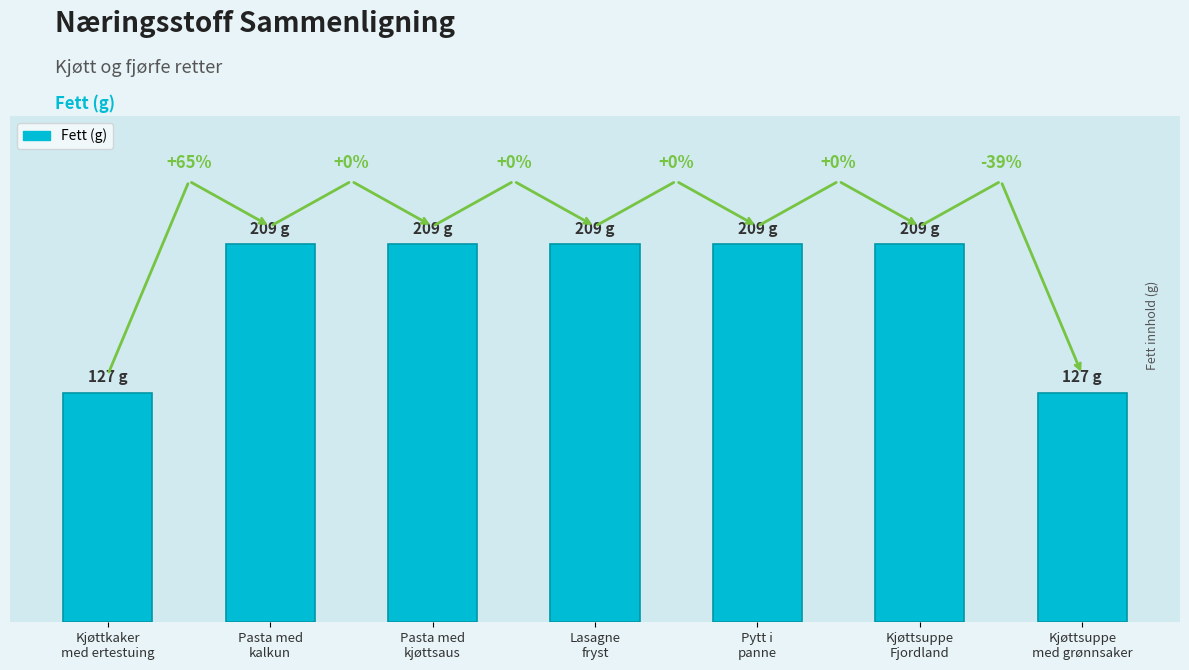

List the labels in order of value, smallest first.

Kjøttkaker
med ertestuing, Kjøttsuppe
med grønnsaker, Pasta med
kalkun, Pasta med
kjøttsaus, Lasagne
fryst, Pytt i
panne, Kjøttsuppe
Fjordland